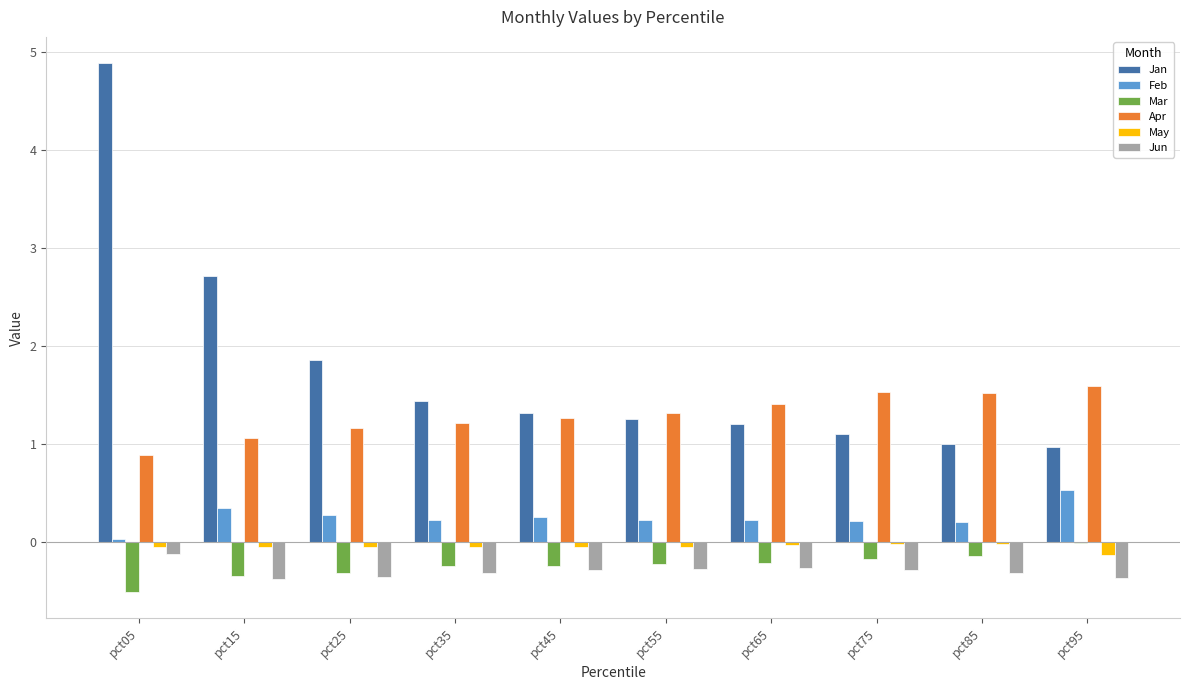

At how many categories does at least one series exceed 3?

1